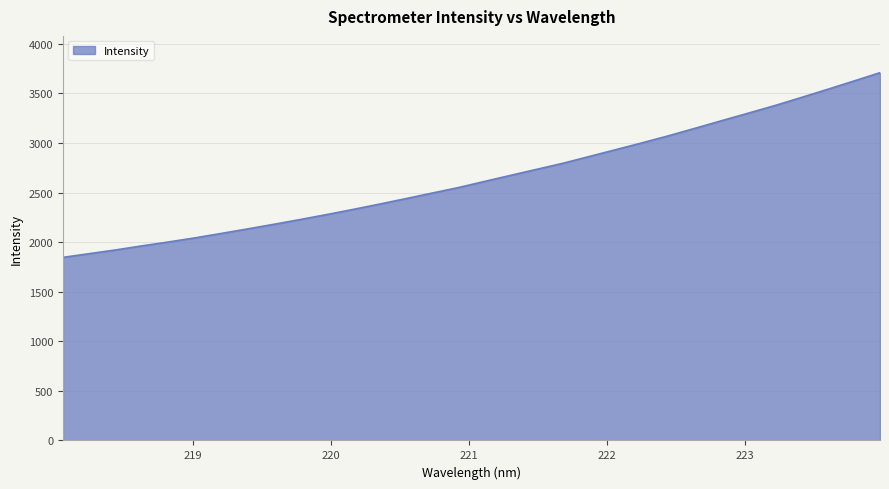

What is the greatest value displayed?

3709.2